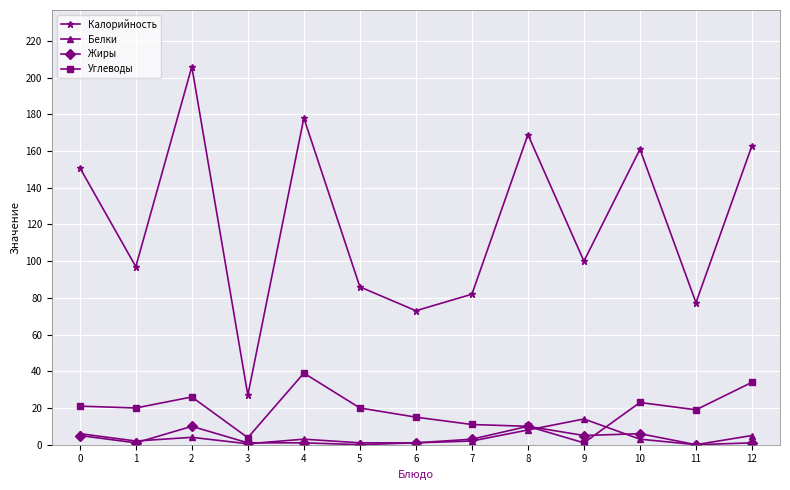

What is the sum of all Углеводы values?

242.8